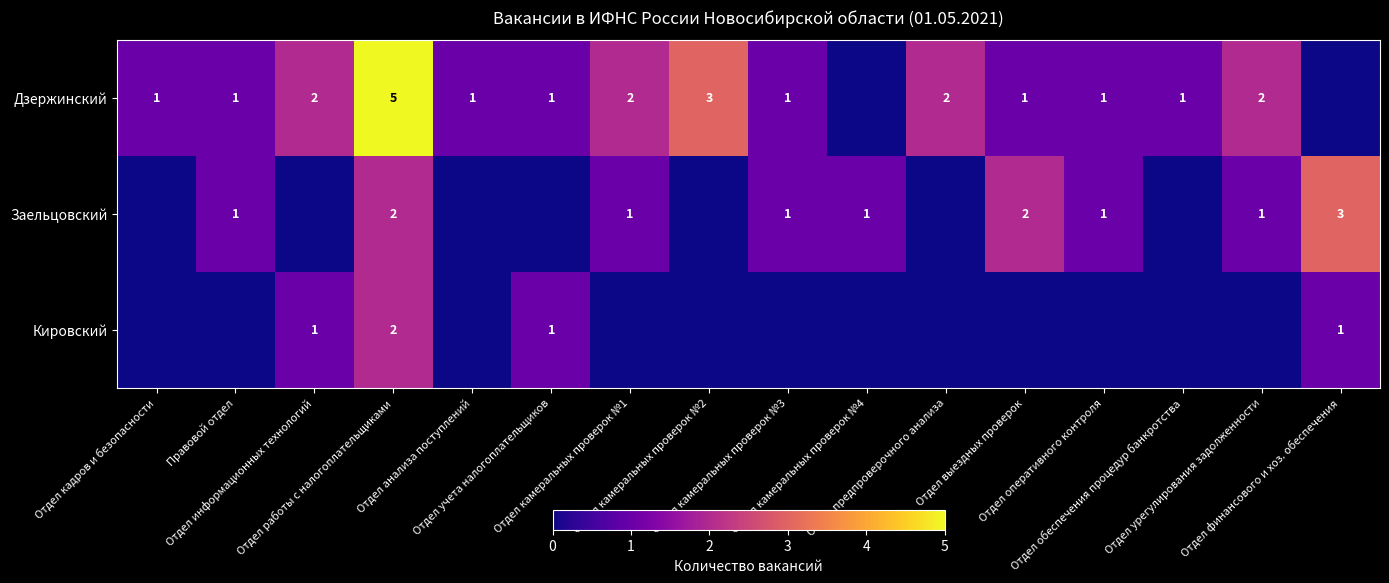

Rank the categories by Заельцовский value from highest to lowest.

Отдел финансового и хоз. обеспечения, Отдел работы с налогоплательщиками, Отдел выездных проверок, Правовой отдел, Отдел камеральных проверок №1, Отдел камеральных проверок №3, Отдел камеральных проверок №4, Отдел оперативного контроля, Отдел урегулирования задолженности, Отдел кадров и безопасности, Отдел информационных технологий, Отдел анализа поступлений, Отдел учета налогоплательщиков, Отдел камеральных проверок №2, Отдел предпроверочного анализа, Отдел обеспечения процедур банкротства